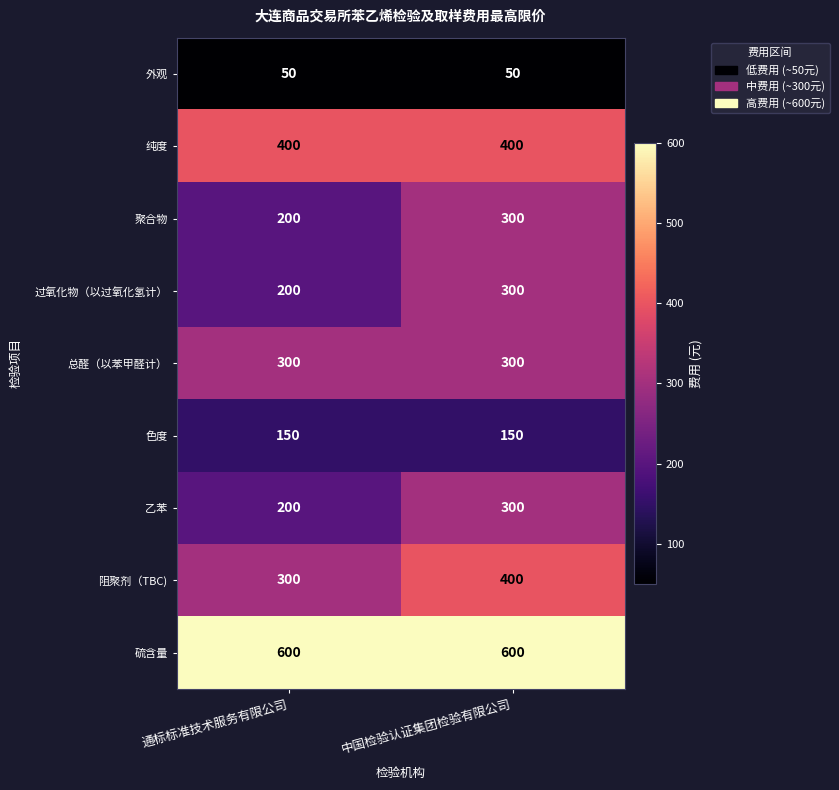

What is the total value across all series at 通标标准技术服务有限公司?

2400